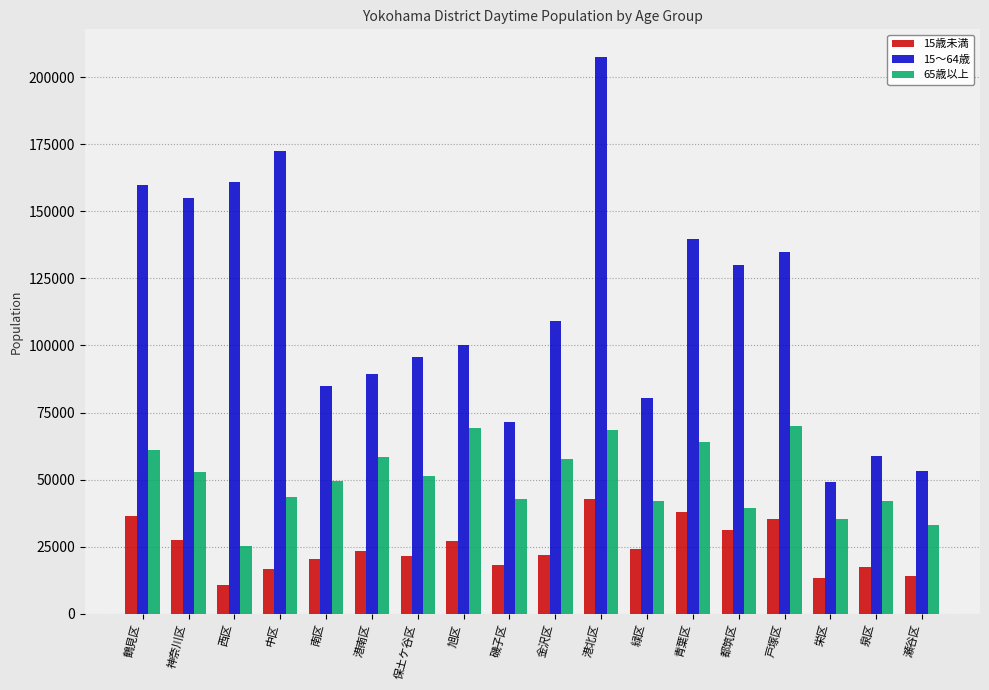

What is the minimum value shown in the chart?

10631